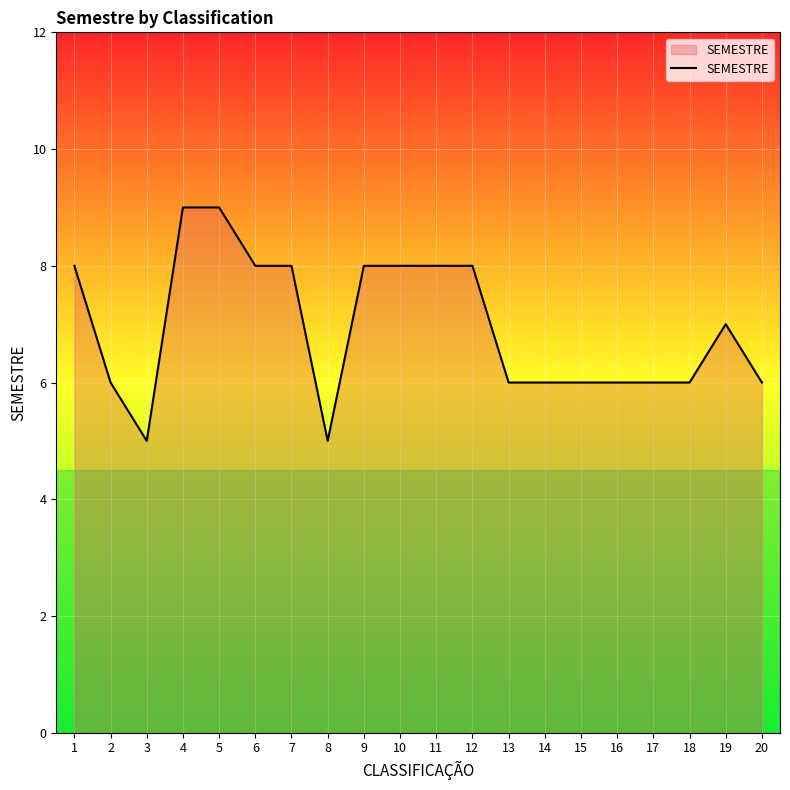

Reading right to left, list all the values displayed in this chart.

20=6	19=7	18=6	17=6	16=6	15=6	14=6	13=6	12=8	11=8	10=8	9=8	8=5	7=8	6=8	5=9	4=9	3=5	2=6	1=8